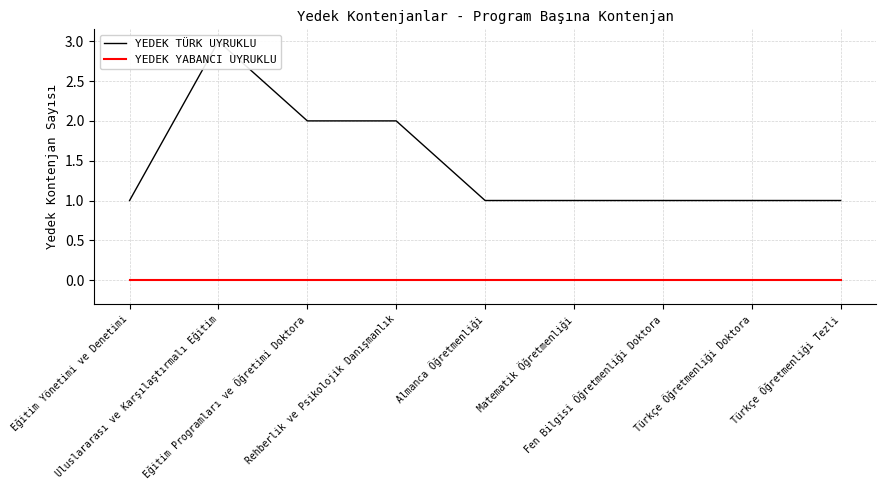

What is the greatest value displayed?

3